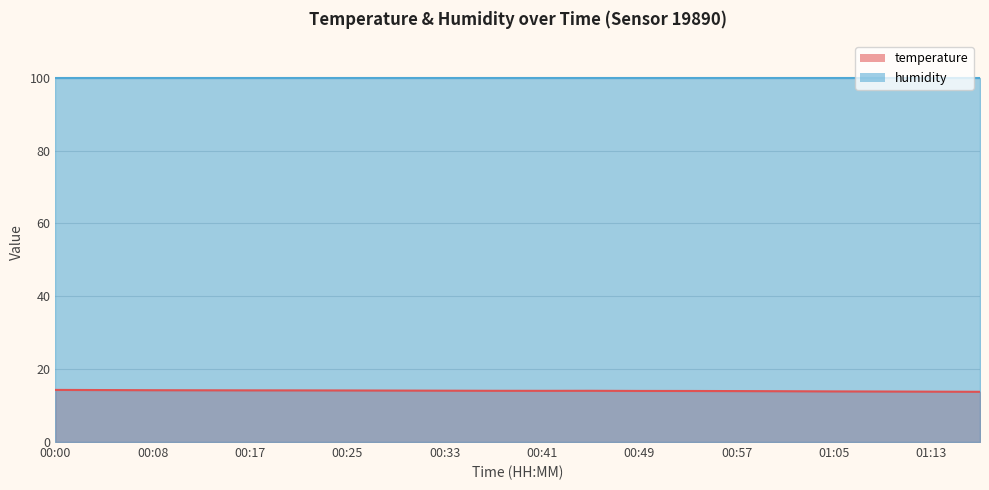

How many interior local peaks (higher than both neighbors) does the data have?

1